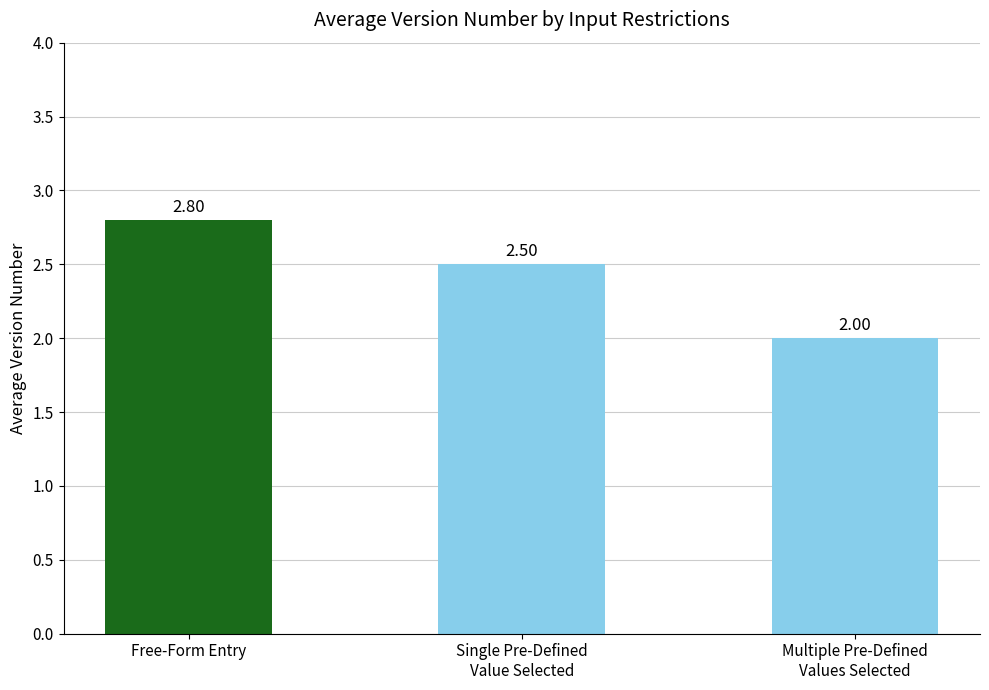

How many data points does each series have?

3